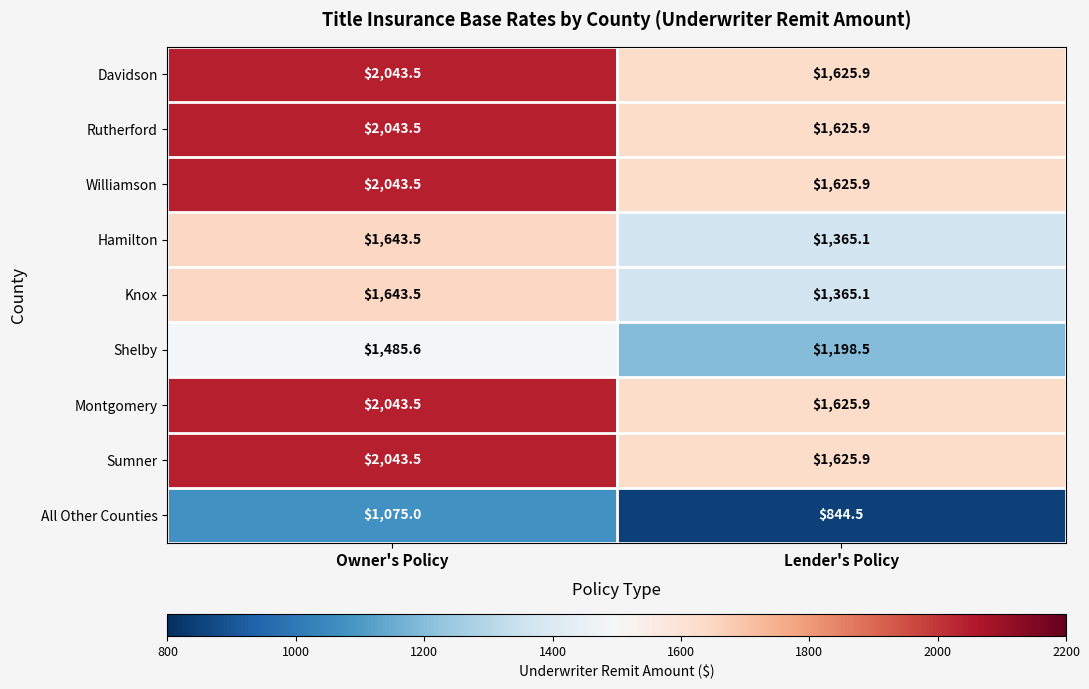

At which category does the chart reach its peak across all series?

Owner's Policy